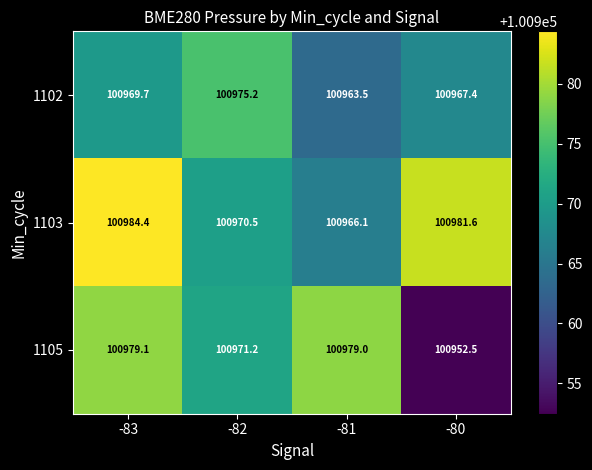

What is the difference between the 1102 values at -83 and -80?

2.3